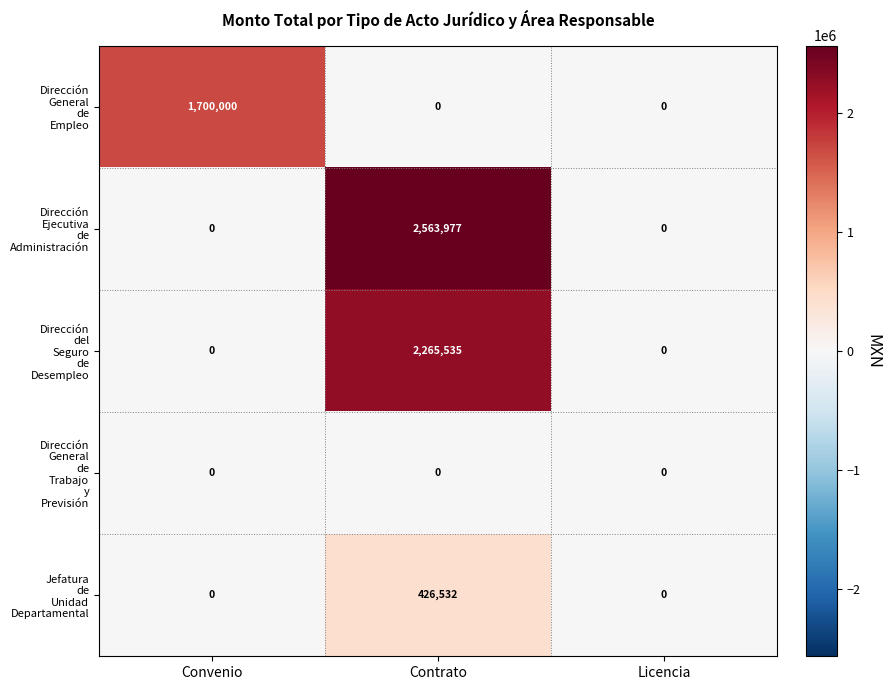

At which category is the sum across all series the highest?

Contrato